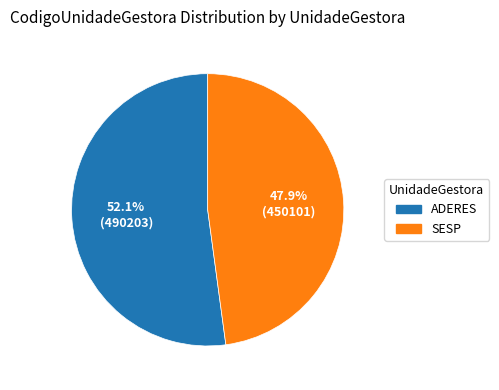

Which slice is the largest?

ADERES